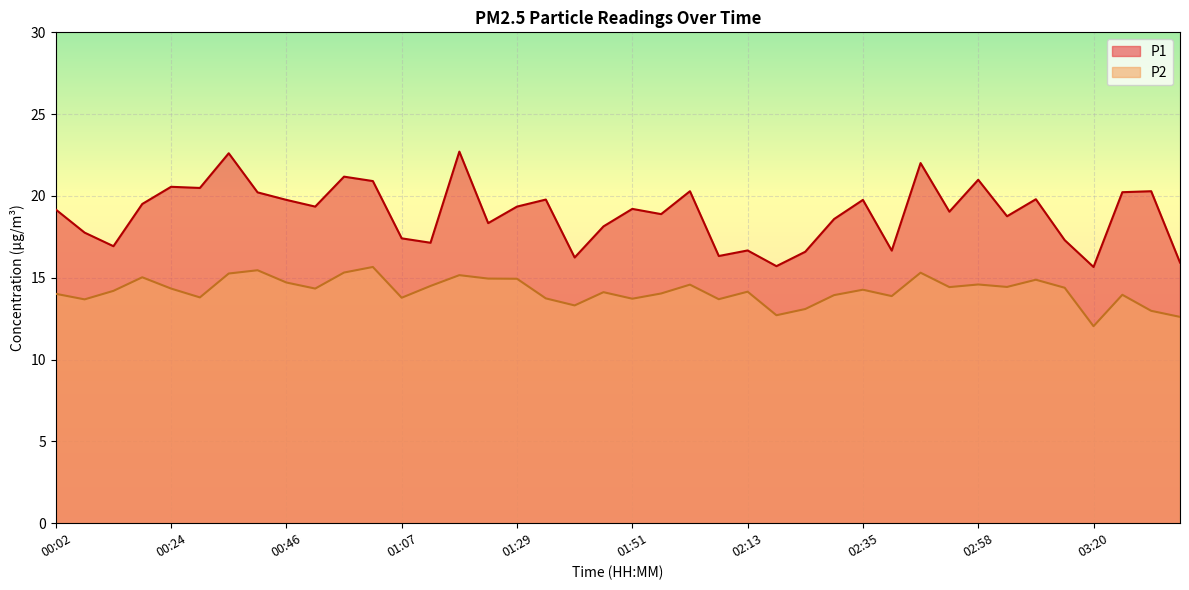

Reading left to right, extract all data points from this chart.

P1: 19.2	17.8	16.9	19.5	20.6	20.5	22.6	20.2	19.8	19.4	21.2	20.9	17.4	17.1	22.7	18.3	19.4	19.8	16.2	18.1	19.2	18.9	20.3	16.3	16.7	15.7	16.6	18.6	19.8	16.7	22.0	19.0	21.0	18.8	19.8	17.3	15.7	20.2	20.3	15.9
P2: 14.0	13.7	14.2	15.0	14.3	13.8	15.3	15.5	14.7	14.3	15.3	15.7	13.8	14.5	15.2	14.9	14.9	13.7	13.3	14.1	13.7	14.0	14.6	13.7	14.2	12.7	13.1	13.9	14.3	13.9	15.3	14.4	14.6	14.4	14.9	14.4	12.0	14.0	13.0	12.6